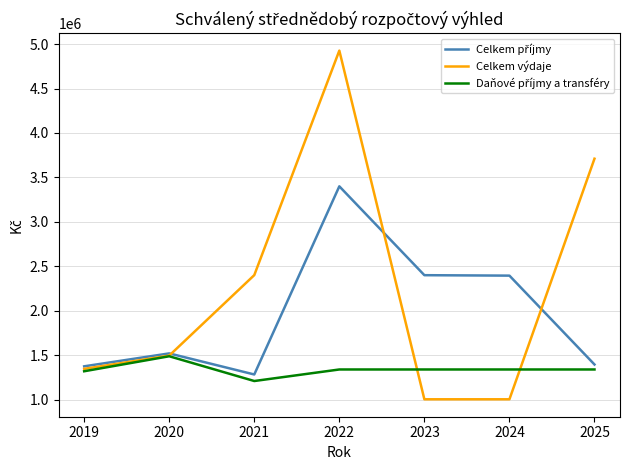

What is the minimum value shown in the chart?

1003200